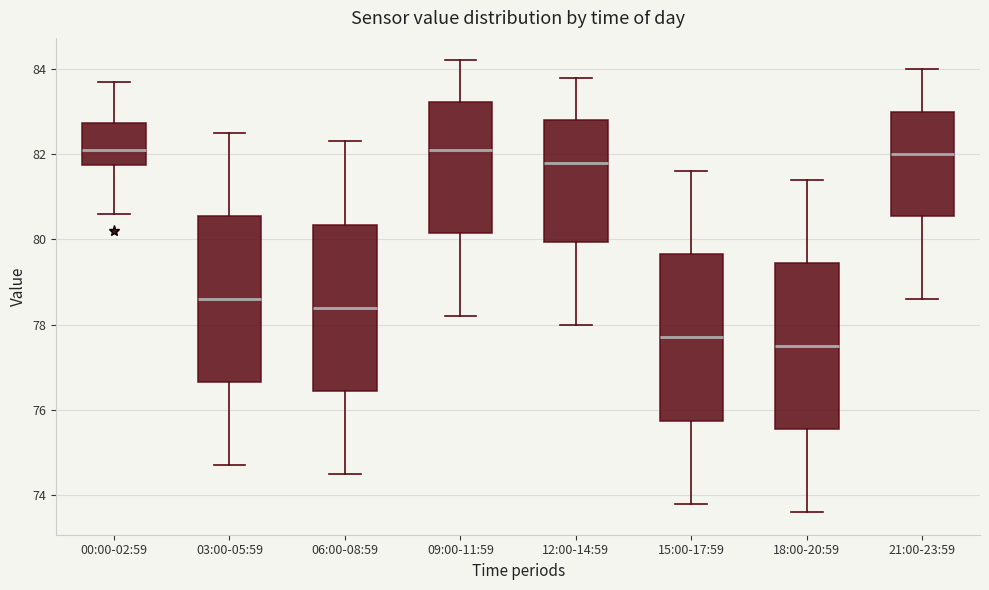

Reading left to right, read every box against the y-axis: the position of its median line, the range the box covers, and the ends of its whiskers. The values are not printed on the chart, so give them approximately, as read against the axis.

00:00-02:59: median 82.2, box 81.8 to 82.8, whiskers 80.6 to 83.8
03:00-05:59: median 78.6, box 76.6 to 80.6, whiskers 74.8 to 82.6
06:00-08:59: median 78.4, box 76.4 to 80.4, whiskers 74.6 to 82.4
09:00-11:59: median 82.2, box 80.2 to 83.2, whiskers 78.2 to 84.2
12:00-14:59: median 81.8, box 80.0 to 82.8, whiskers 78.0 to 83.8
15:00-17:59: median 77.8, box 75.8 to 79.6, whiskers 73.8 to 81.6
18:00-20:59: median 77.6, box 75.6 to 79.4, whiskers 73.6 to 81.4
21:00-23:59: median 82.0, box 80.6 to 83.0, whiskers 78.6 to 84.0